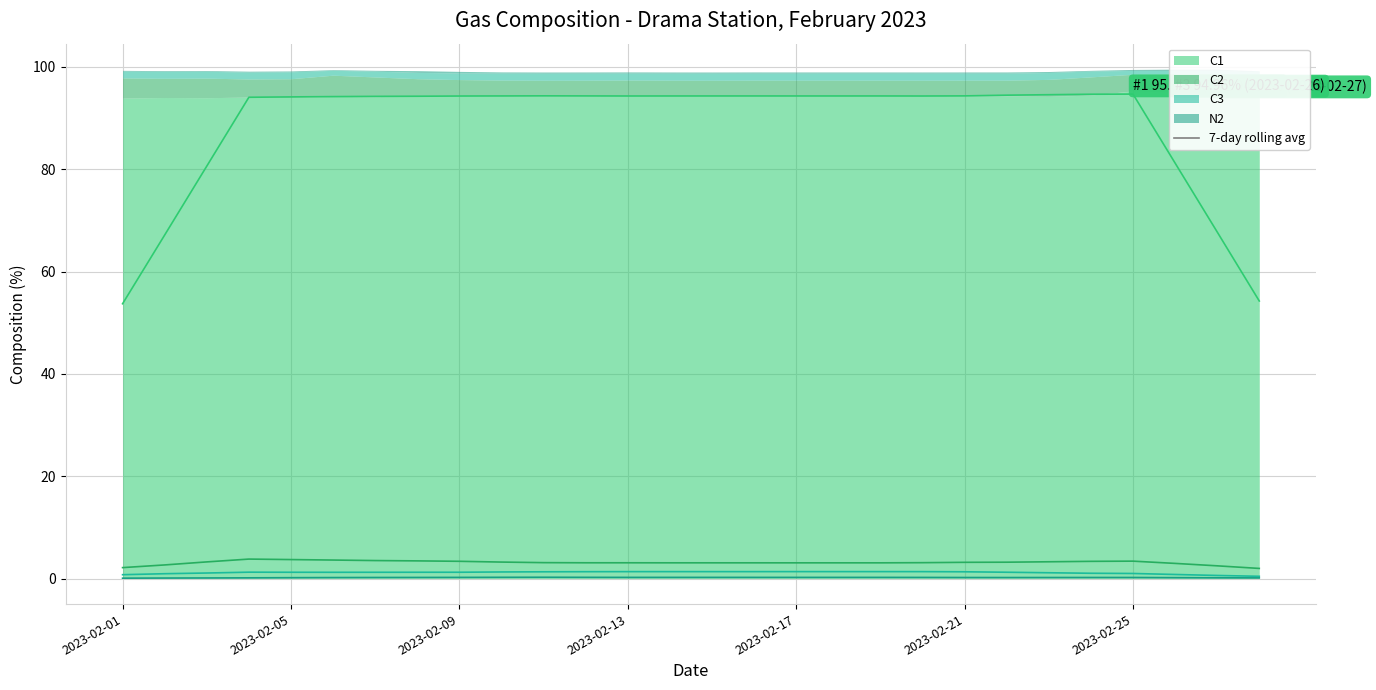

Which series changed the most between 2023-02-21 and 2023-02-24?

C2